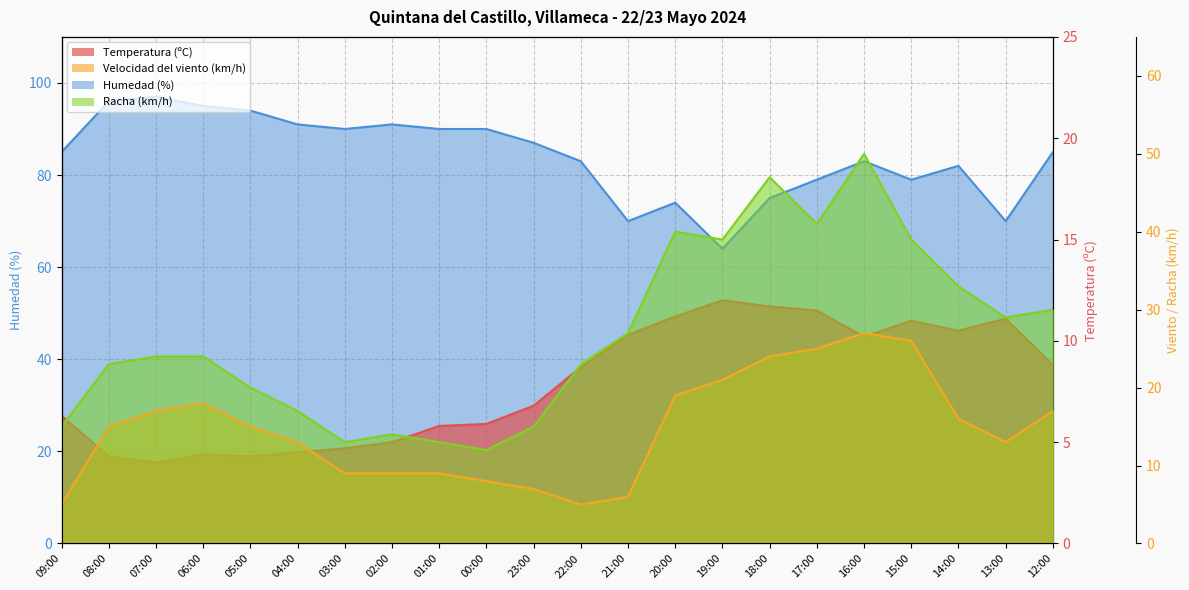

True or false: Racha (km/h) has a value of 47.0 at 18:00.

True